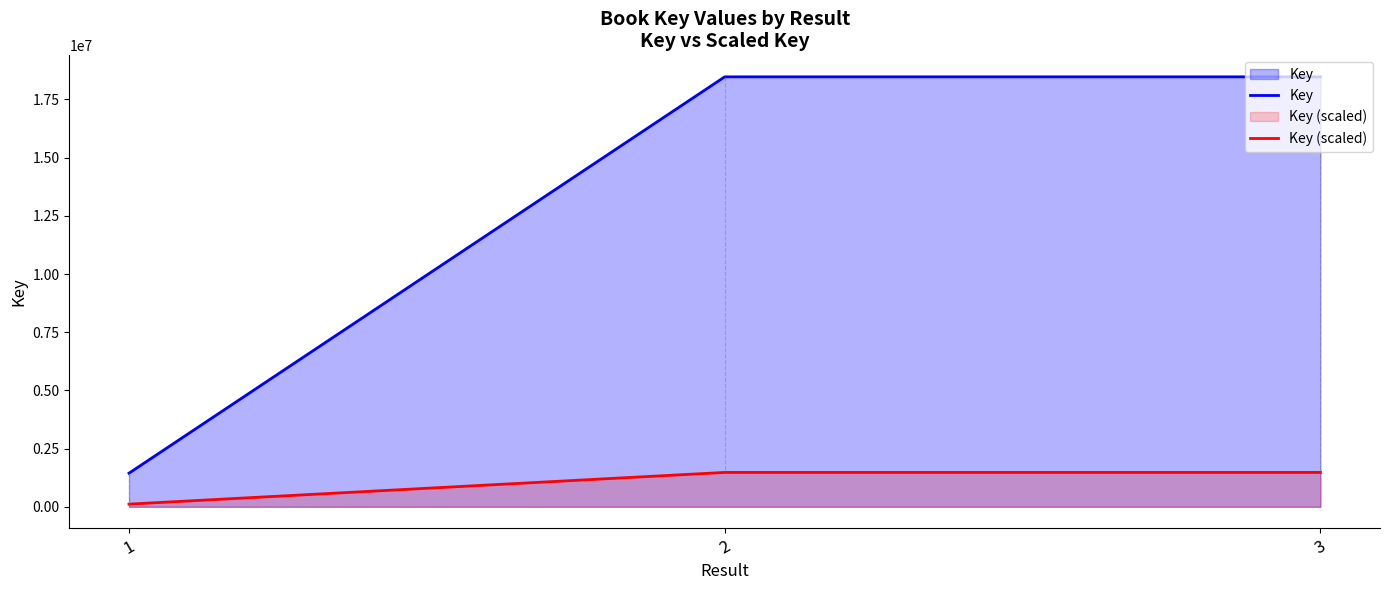

What are all the series names shown in the legend?

Key, Key (scaled)